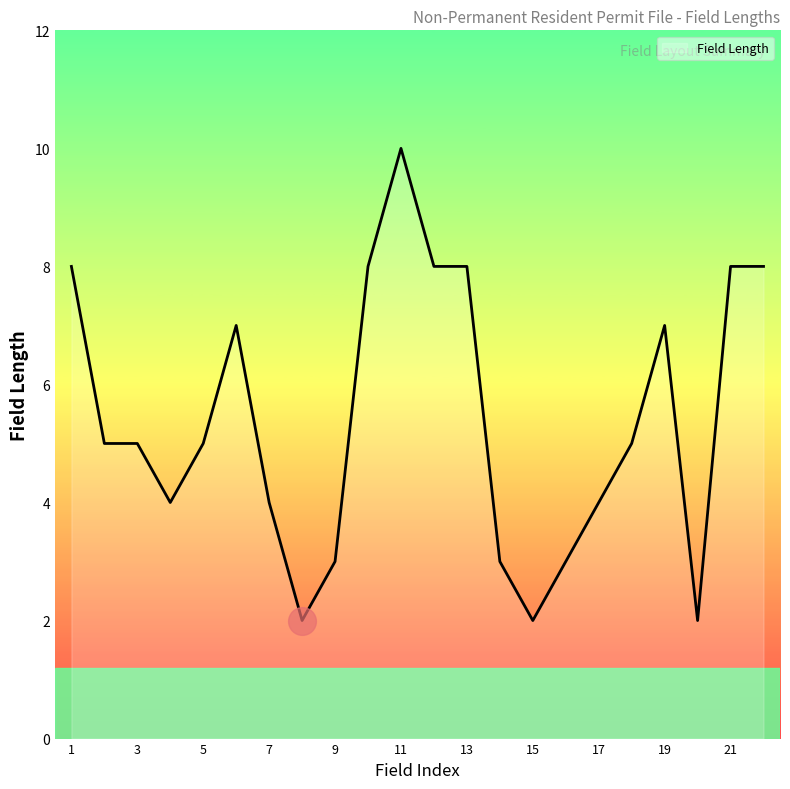

What is the difference between the maximum and second lowest values?

8